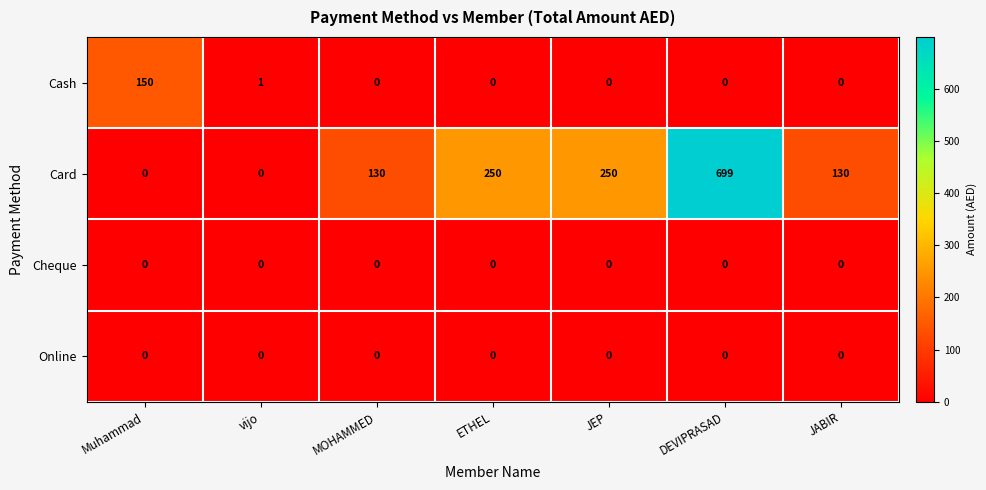

What is the maximum value shown in the chart?

699